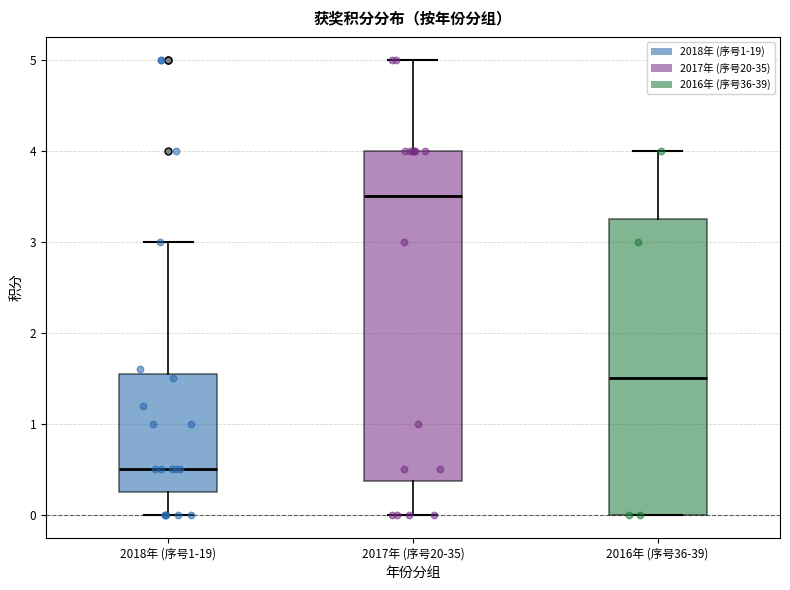

Reading left to right, read every box against the y-axis: the position of its median line, the range the box covers, and the ends of its whiskers. The values are not printed on the chart, so give them approximately, as read against the axis.

2018年 (序号1-19): median 0.5, box 0.3 to 1.6, whiskers 0.0 to 3.0
2017年 (序号20-35): median 3.5, box 0.4 to 4.0, whiskers 0.0 to 5.0
2016年 (序号36-39): median 1.5, box 0.0 to 3.3, whiskers 0.0 to 4.0